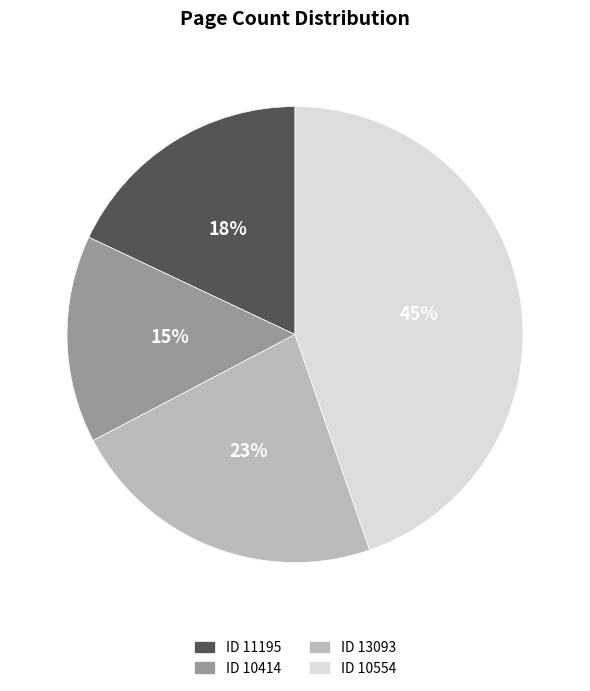

Is it true that ID 13093 is 12% of the pie?

False